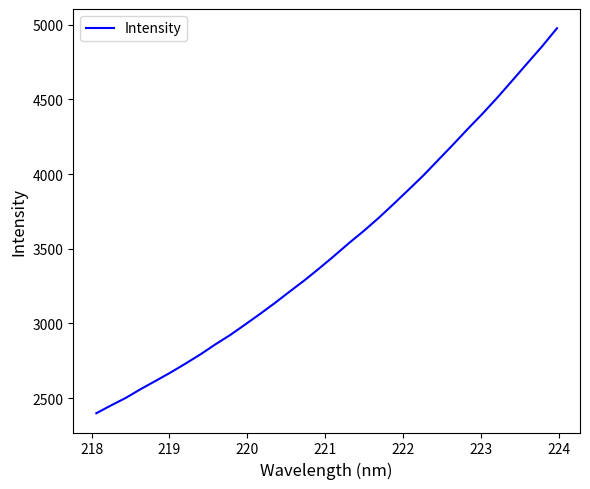

Count the number of categories in the chart.

32